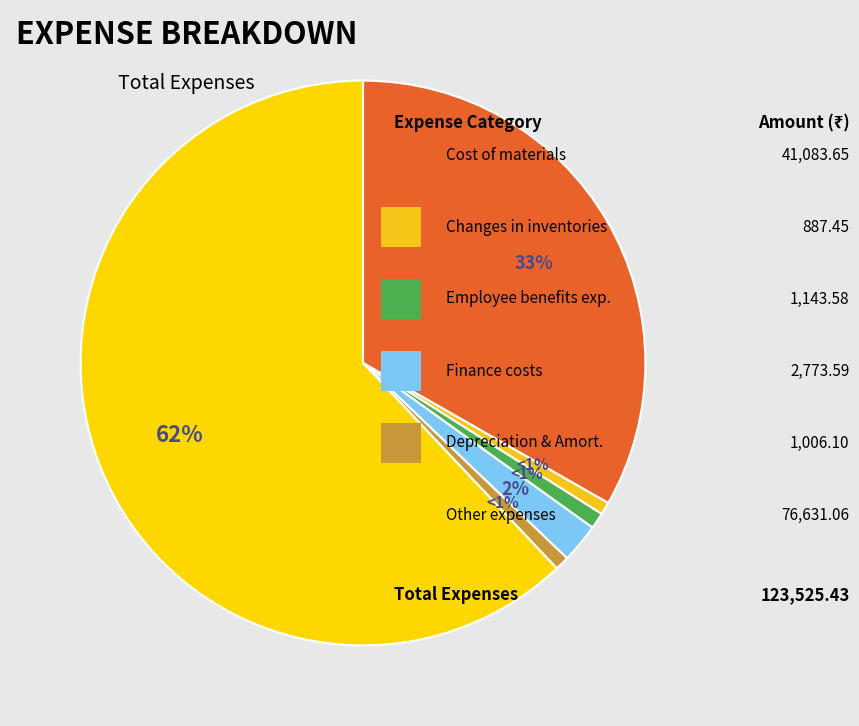

Which slice is the smallest?

Changes in inventories of finished goods